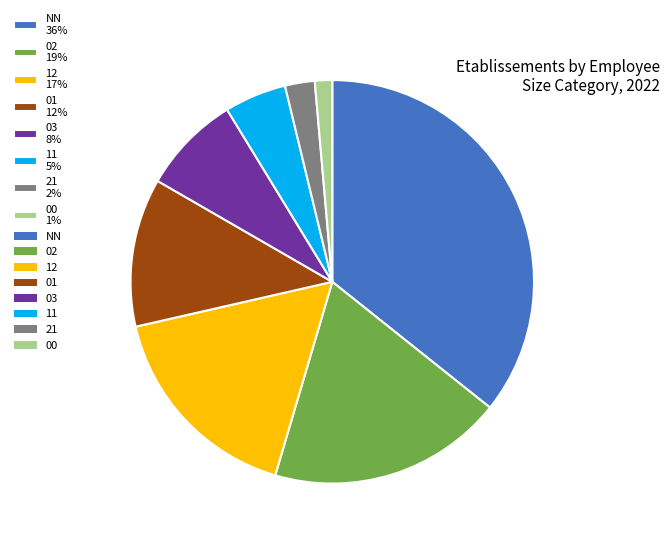

Does 03 8% account for over 50% of the chart?

No